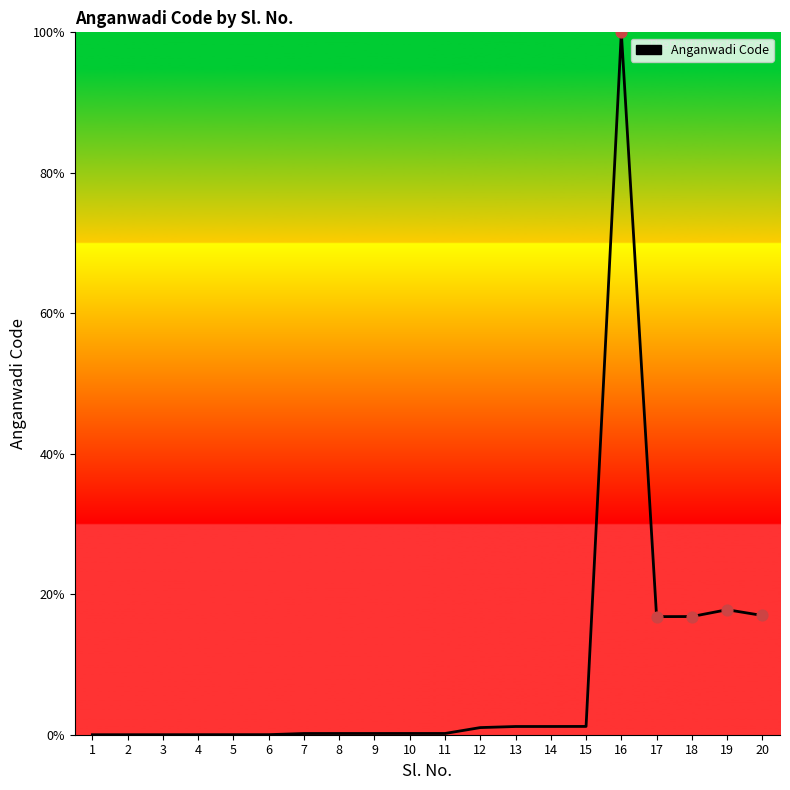

The chart shows a value of 10.1 at 19. True or false?

False